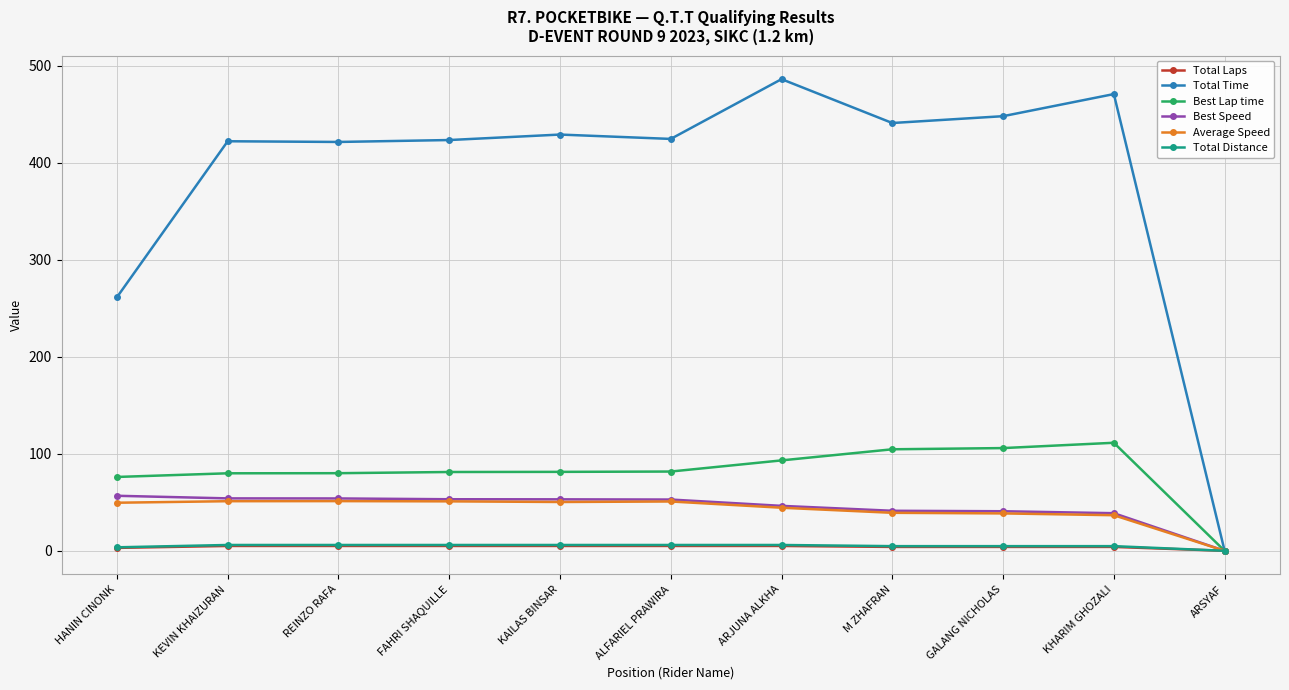

How many lines are shown in the chart?

6